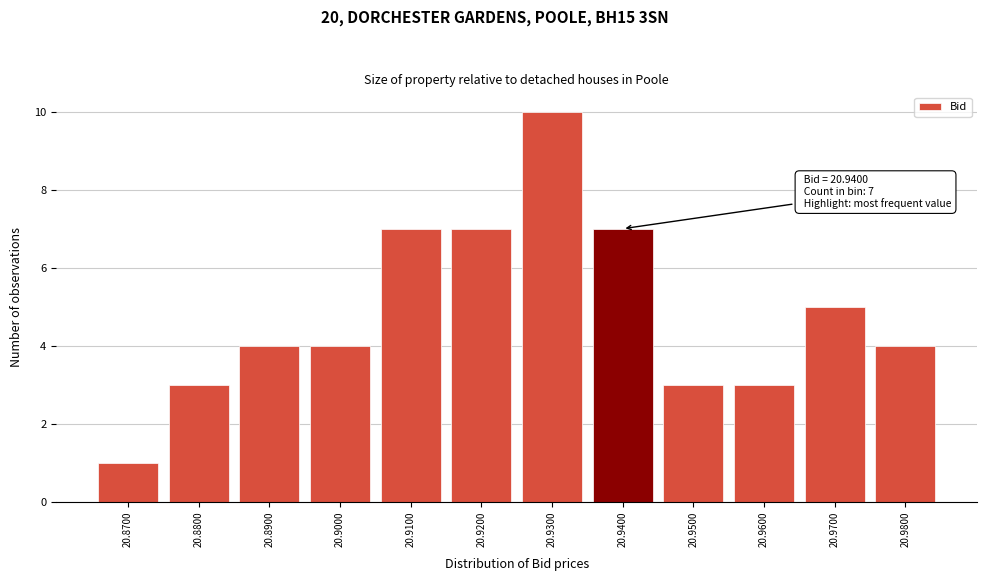

Over which range of the x-axis is the bar tallest?

20.925 to 20.935